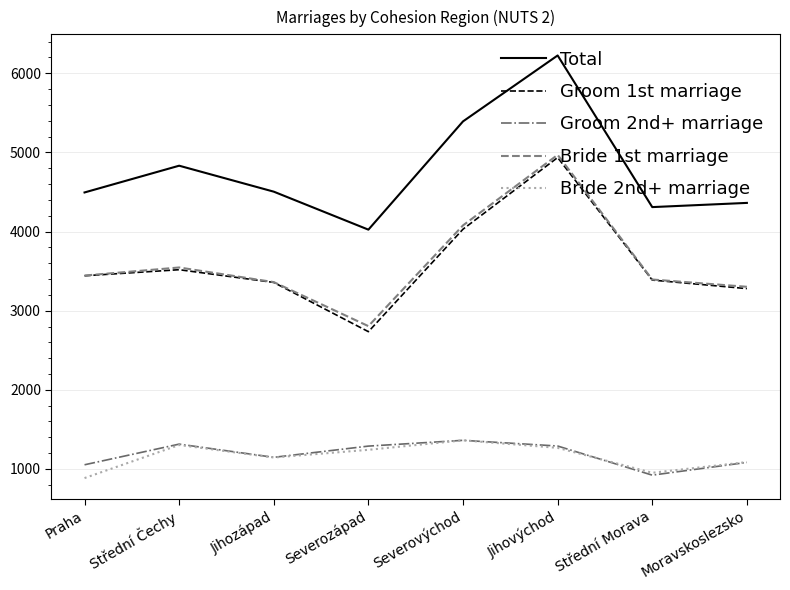

At how many categories does at least one series exceed 4439?

5